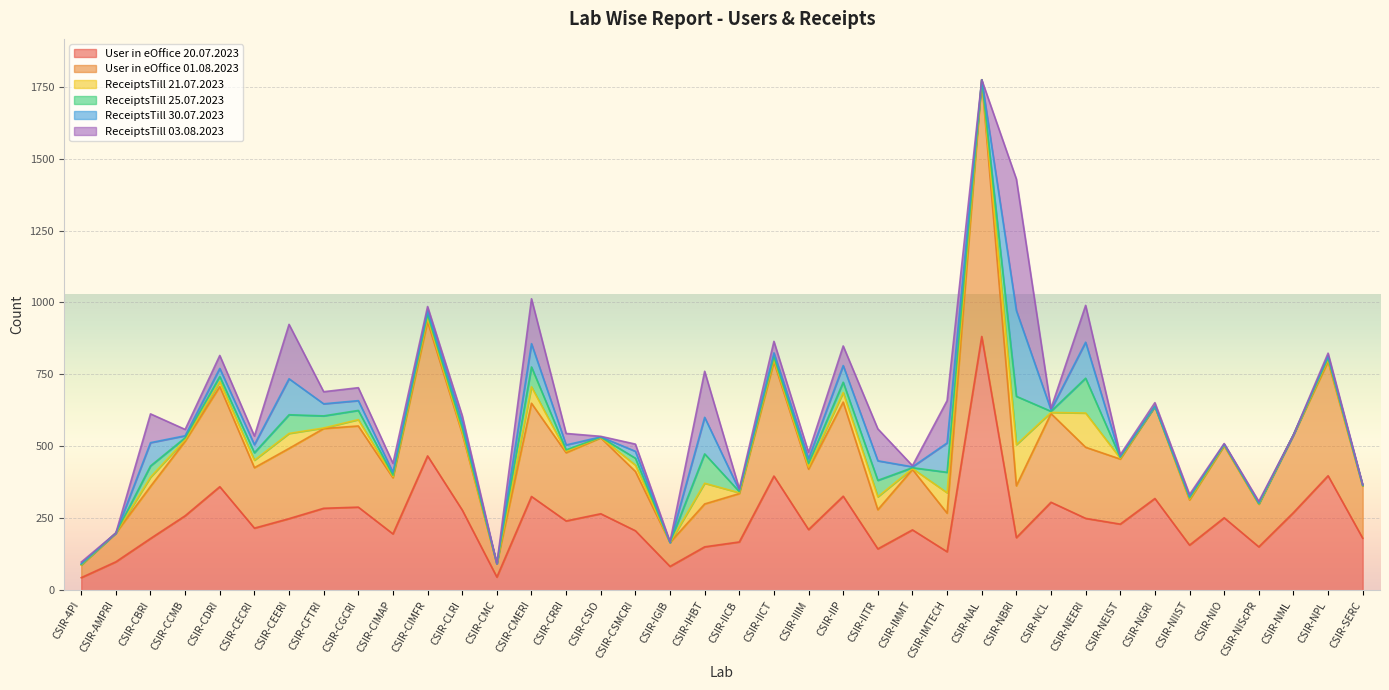

Where does the User in eOffice 01.08.2023 series first go above 237?

CSIR-CCMB